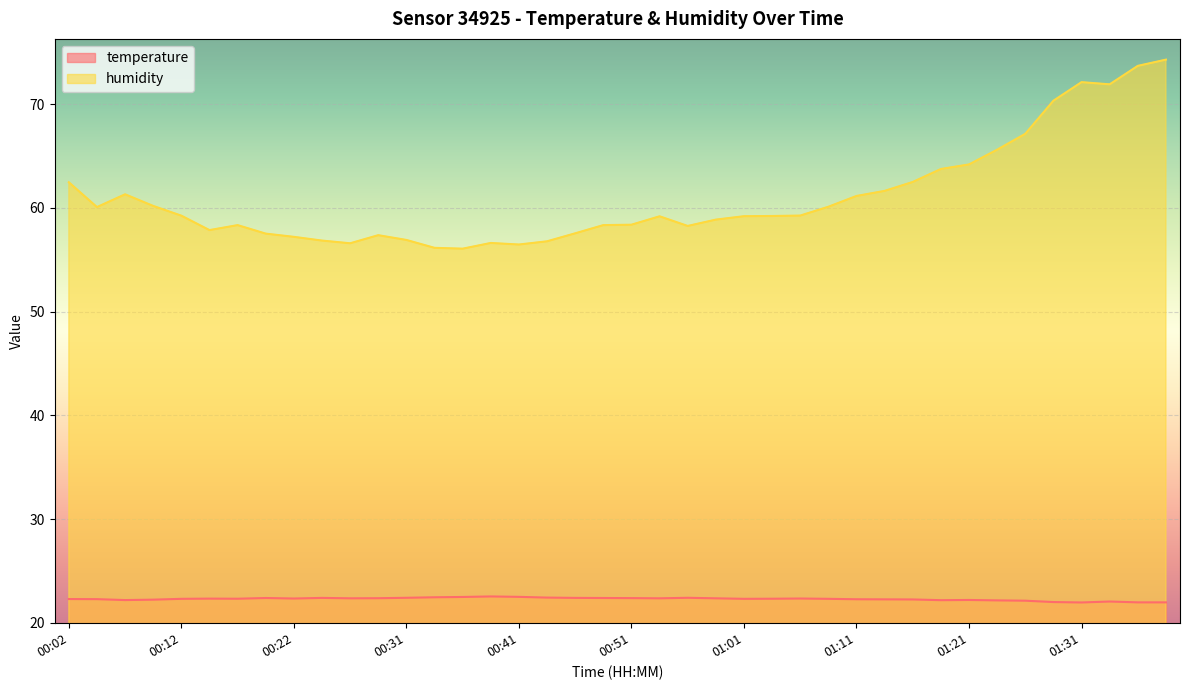

The humidity series shows 26.5 at 01:28. True or false?

False